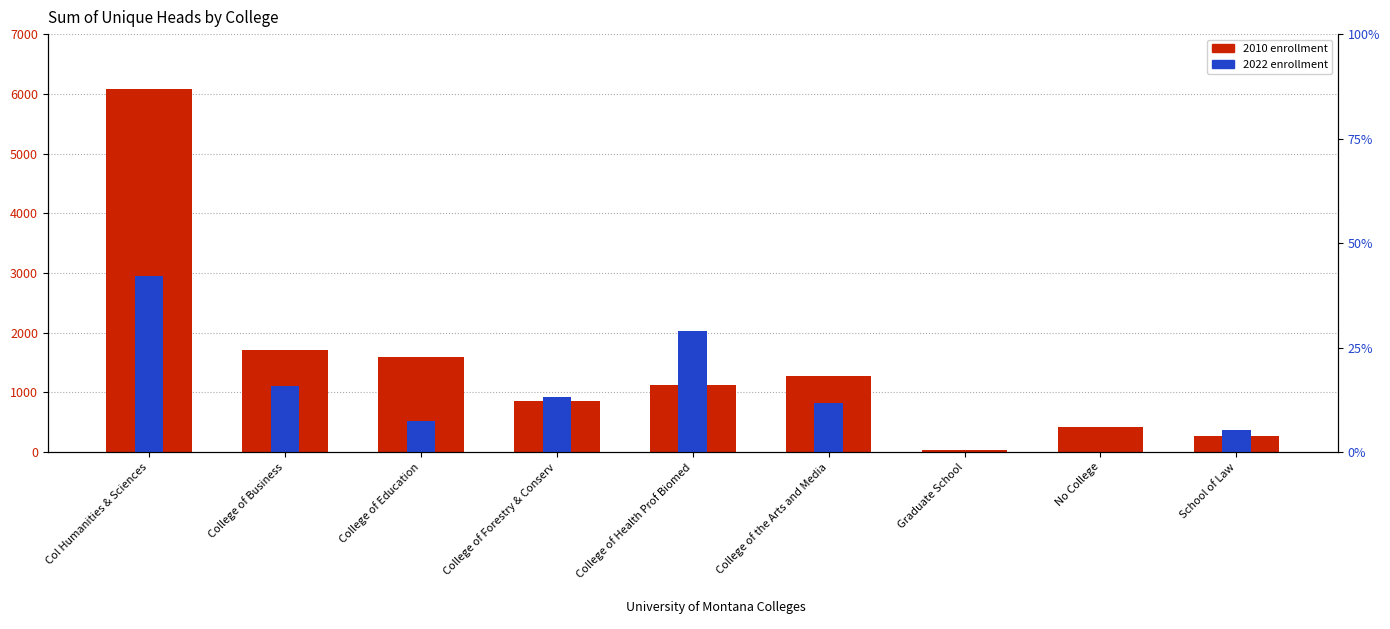

Which category has the lowest value across all series?

Graduate School